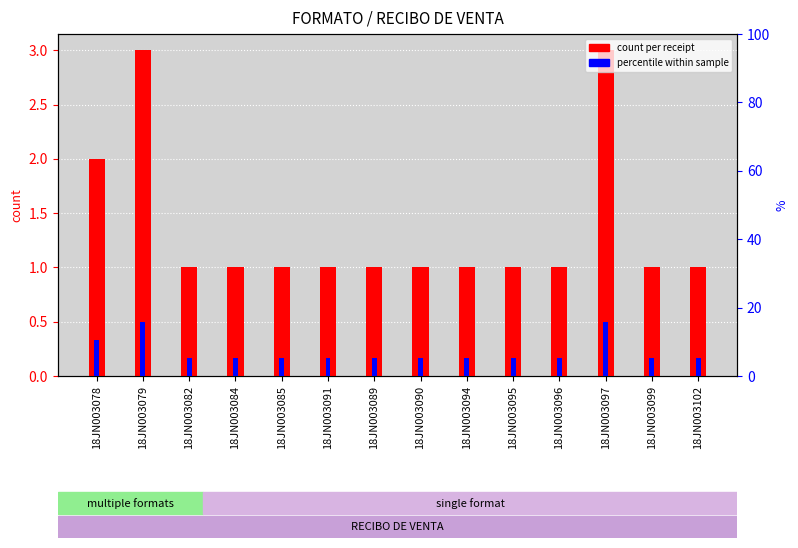

What are all the series names shown in the legend?

count per receipt, percentile within sample